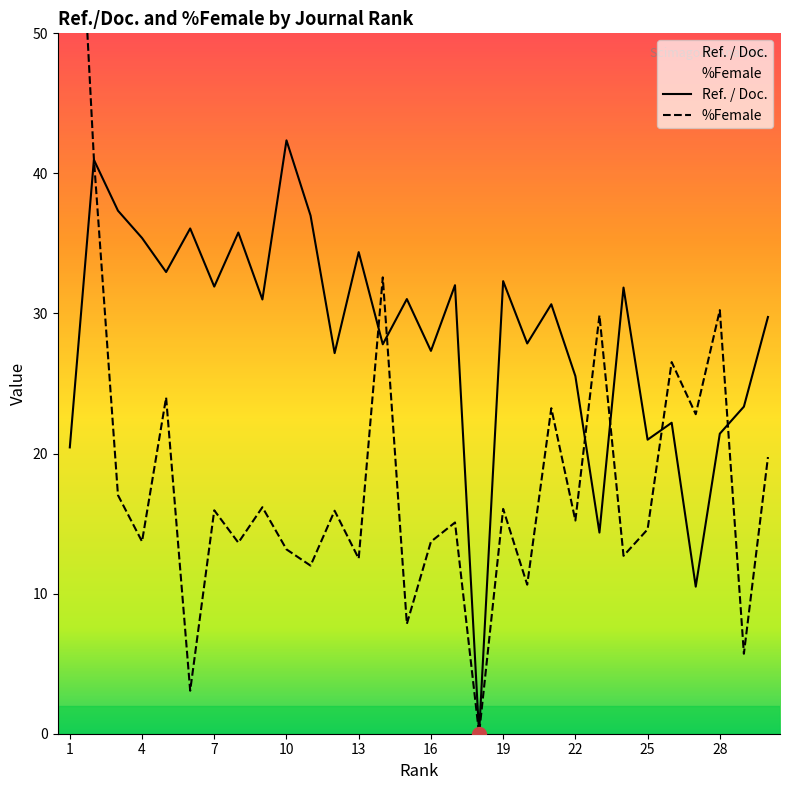

Rank the series by their maximum value, from highest to lowest.

%Female, Ref. / Doc.